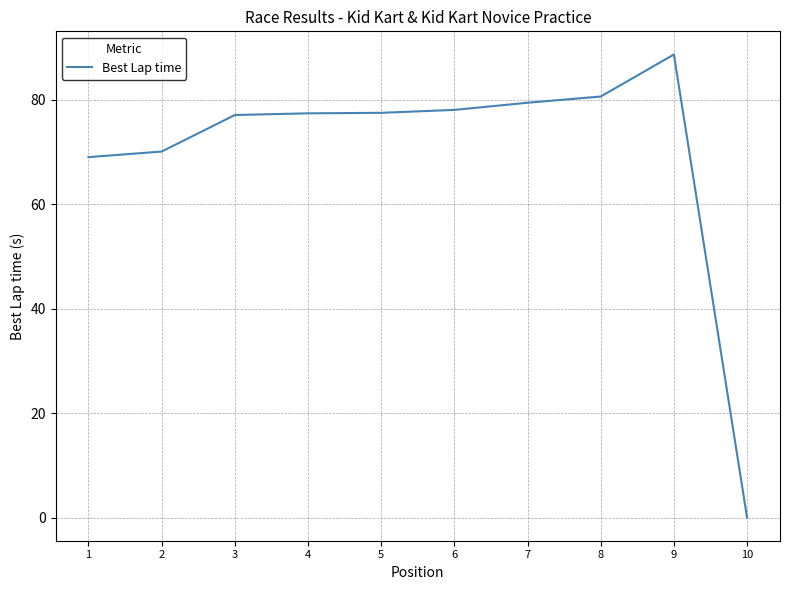

Which has a higher value, 8 or 1?

8